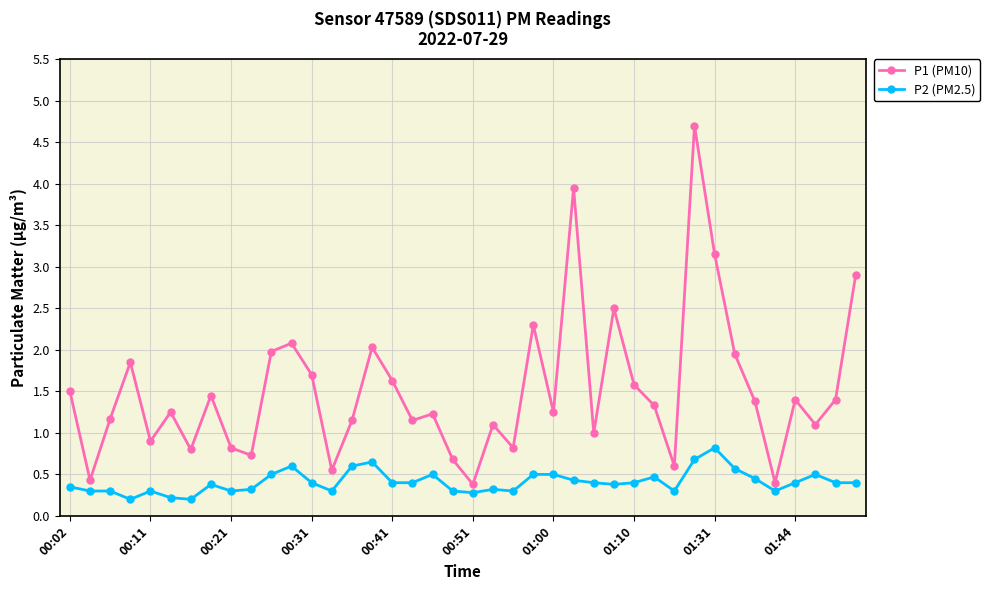

List the series in order of their overall mean, lowest first.

P2 (PM2.5), P1 (PM10)